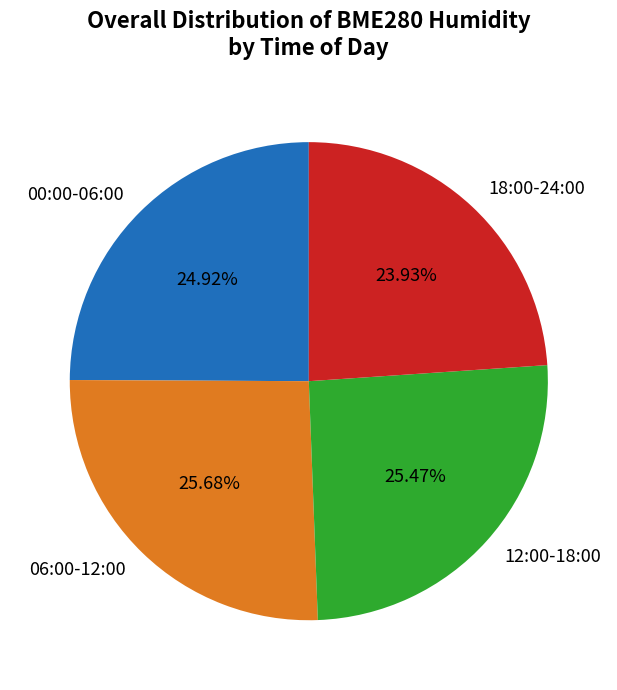

Is there any slice that represents more than half of the pie?

No